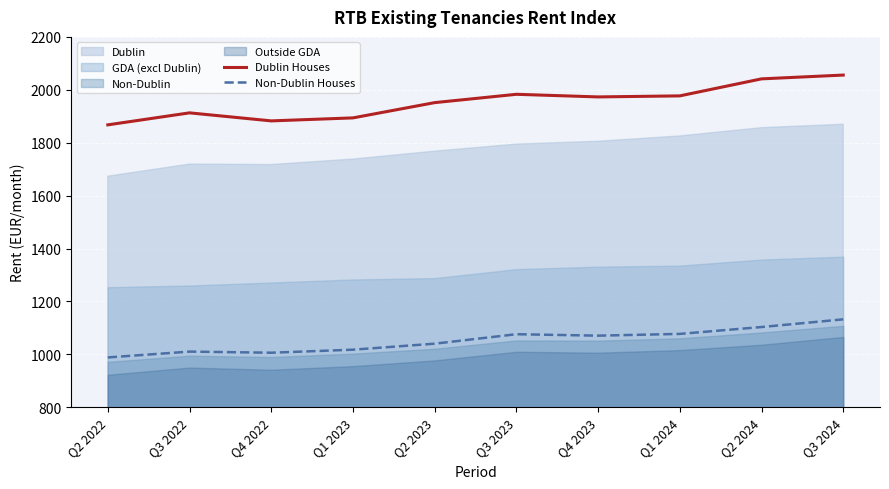

What is the value of the Dublin Houses point at the 3rd from the left?

1882.5